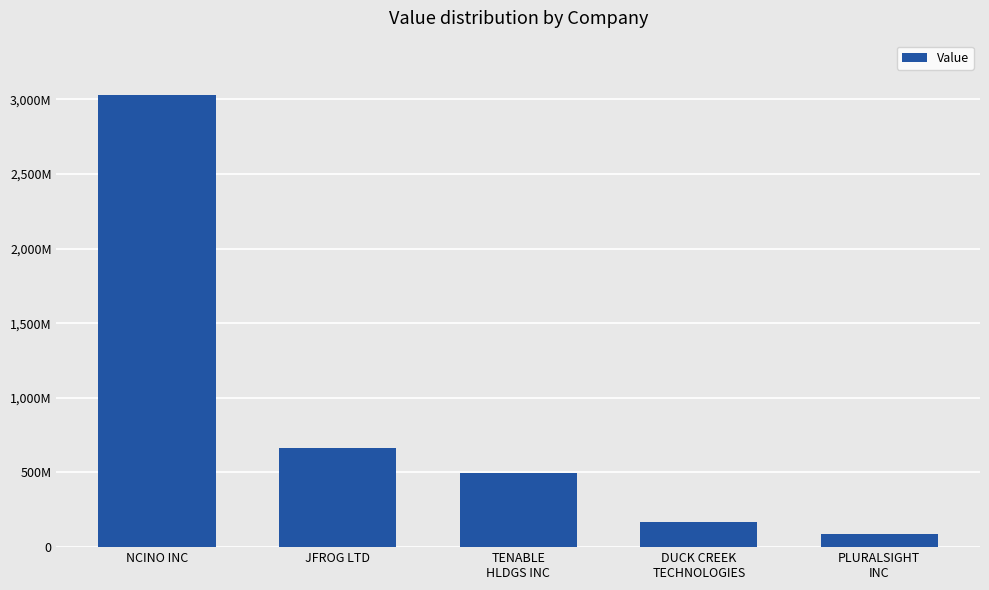

At which category does the chart reach its peak across all series?

NCINO INC